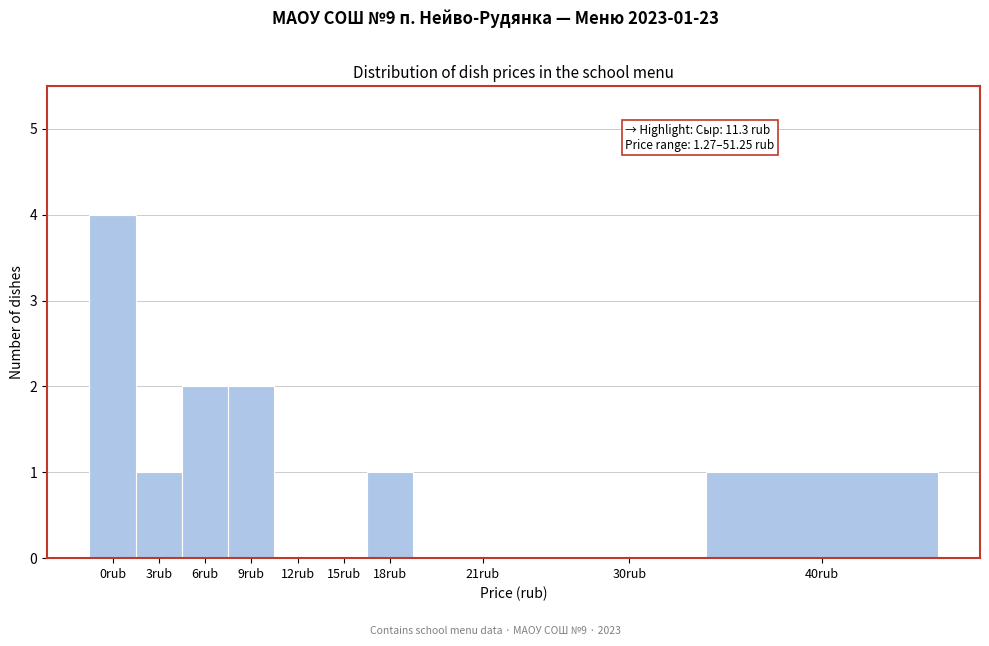

Reading left to right, transcribe all the data shown in this chart.

0rub=4	3rub=1	6rub=2	9rub=2	12rub=0	15rub=0	18rub=1	21rub=0	30rub=0	40rub=1